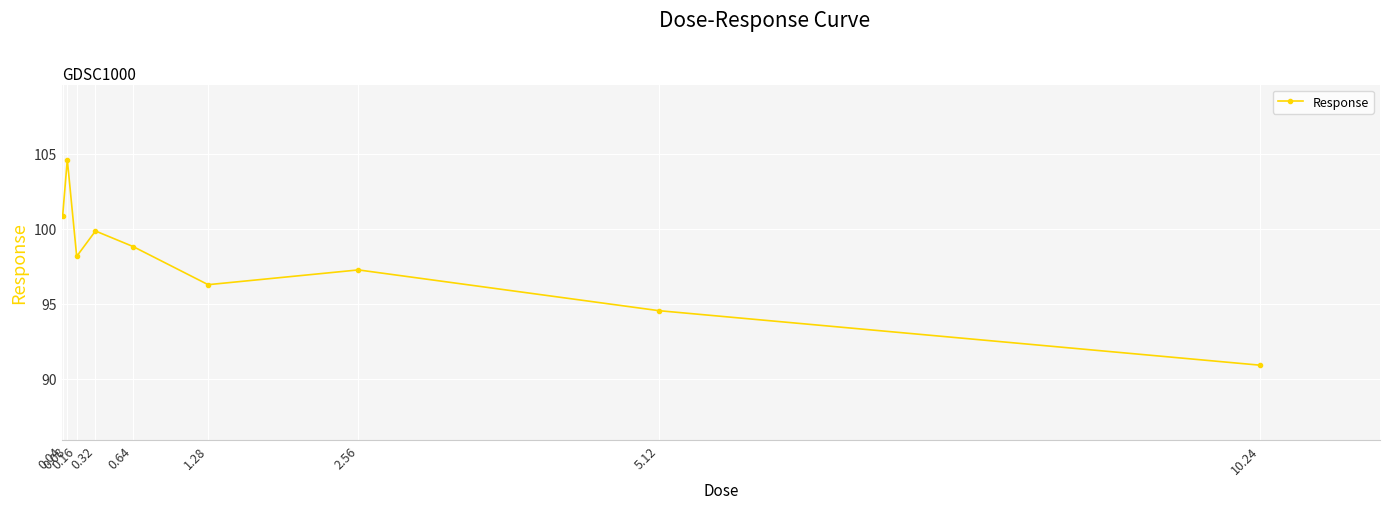

What is the difference between the maximum and second lowest values?

10.1